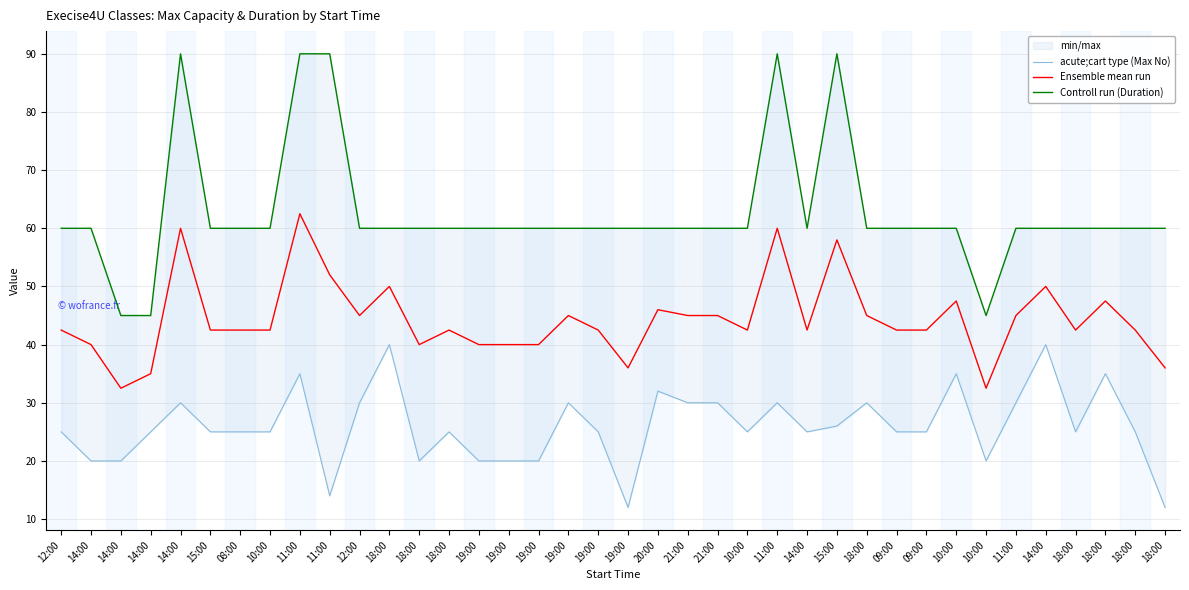

Which category has the highest value in the Ensemble mean run series?

11:00